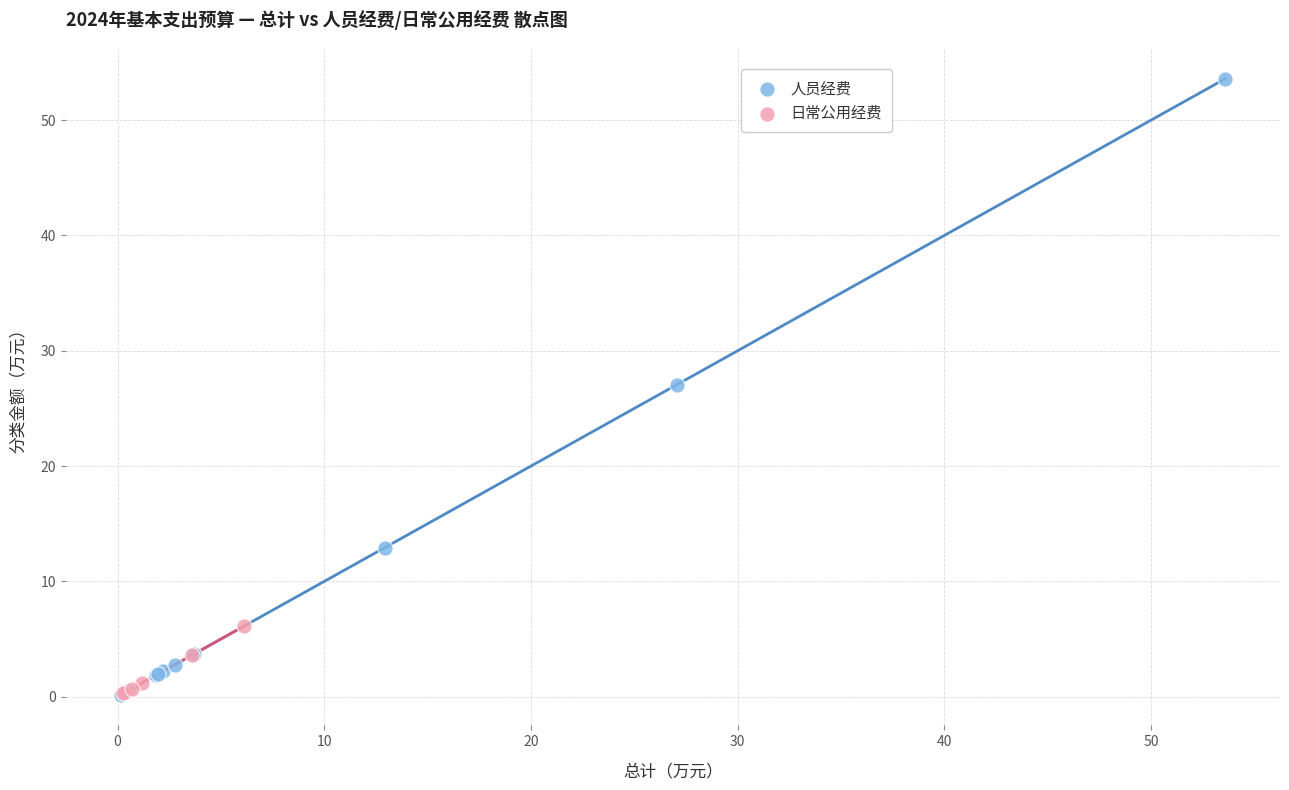

Which series has the largest Y range (max minus min)?

人员经费